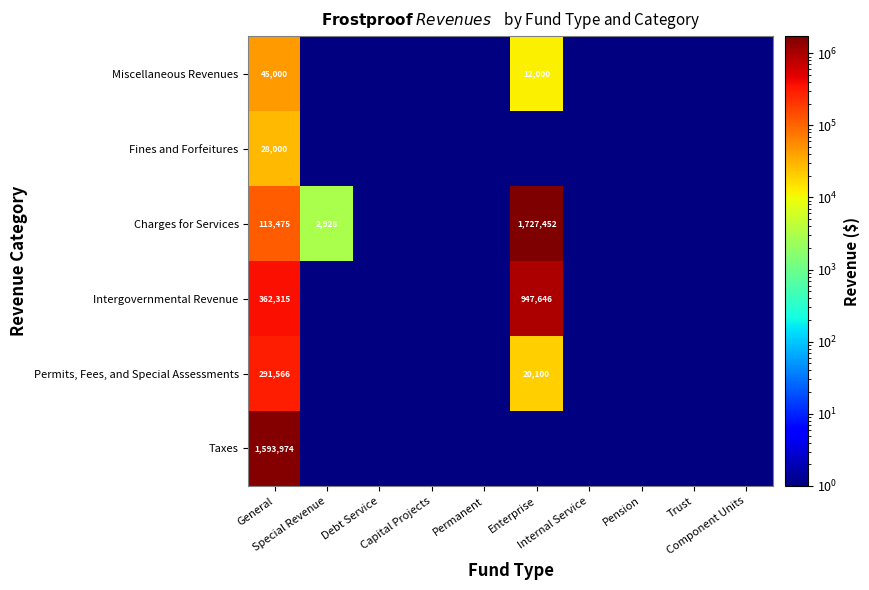

At how many categories does at least one series exceed 1123253?

2